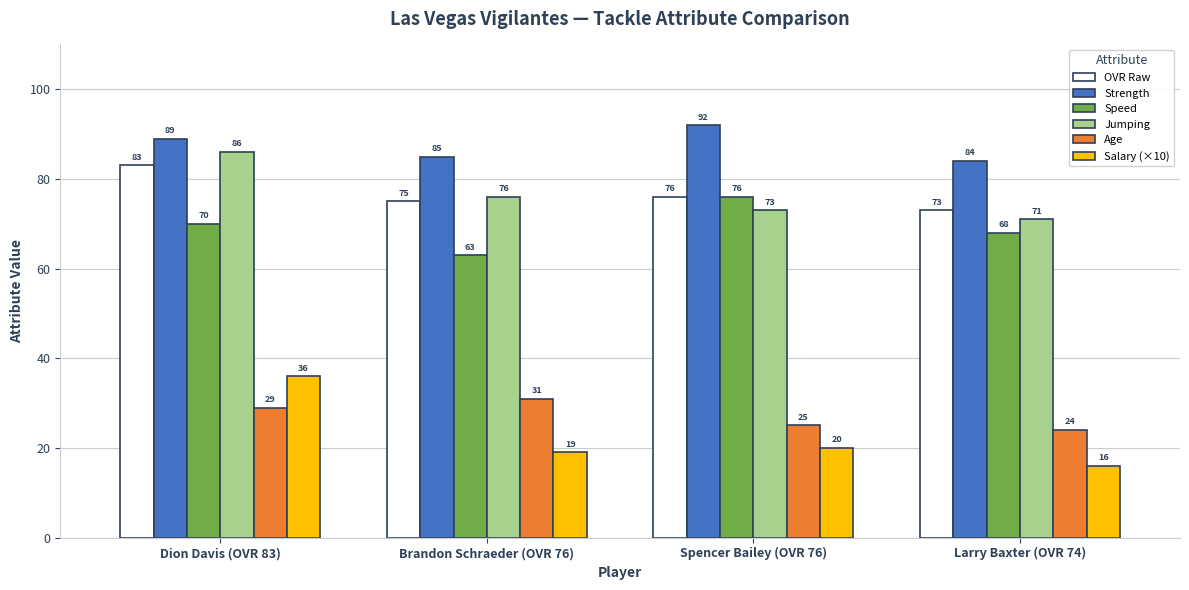

What is the approximate value of Salary (×10) at Brandon Schraeder (OVR 76), to the nearest 10?

20